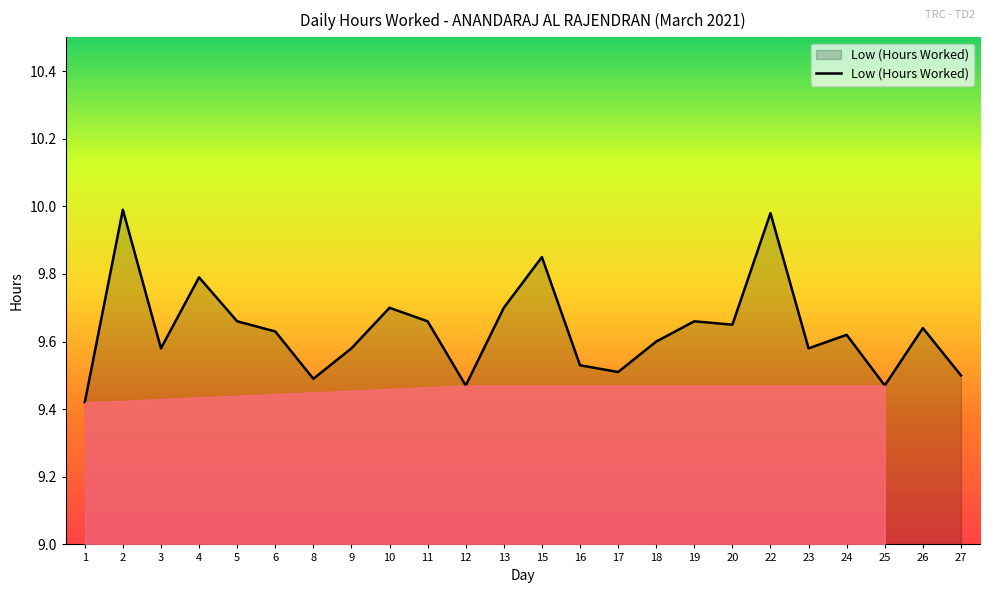

What is the sum of all values?

231.3